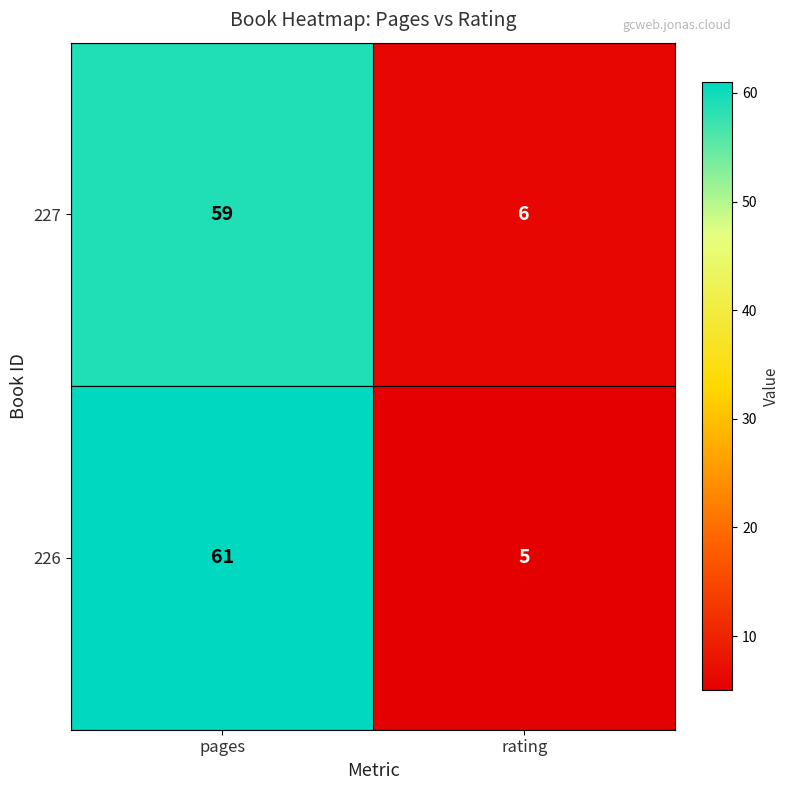

At which label does 227 reach its peak?

pages